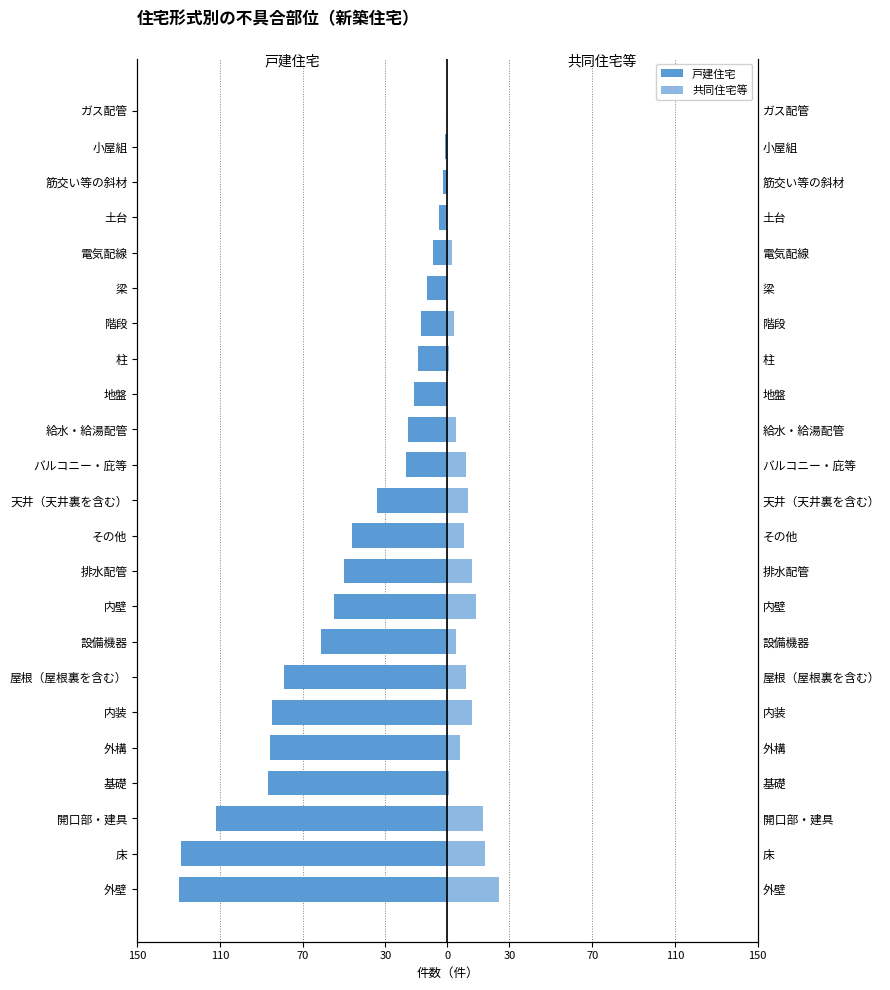

True or false: 共同住宅等 has a value of 9 at バルコニー・庇等.

True